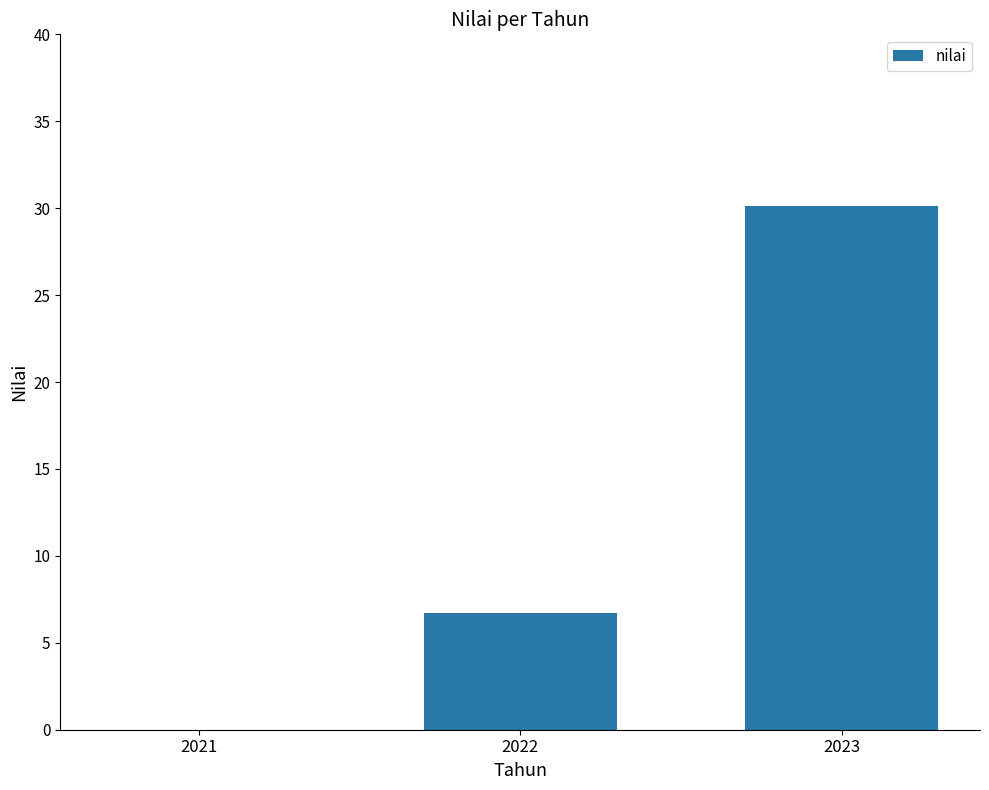

Is it true that the value at 2021 is -15.3?

False